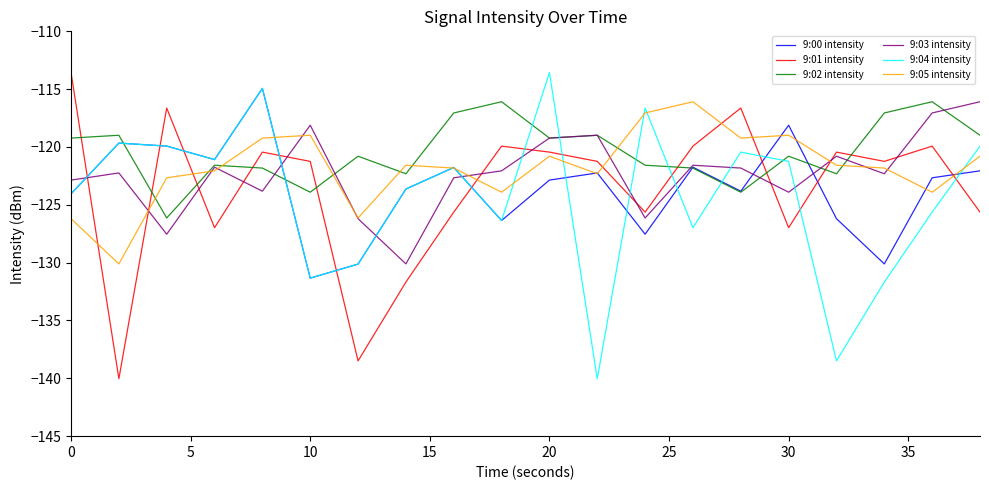

After their last crossing, which series has the higher values: 9:02 intensity or 9:05 intensity?

9:02 intensity